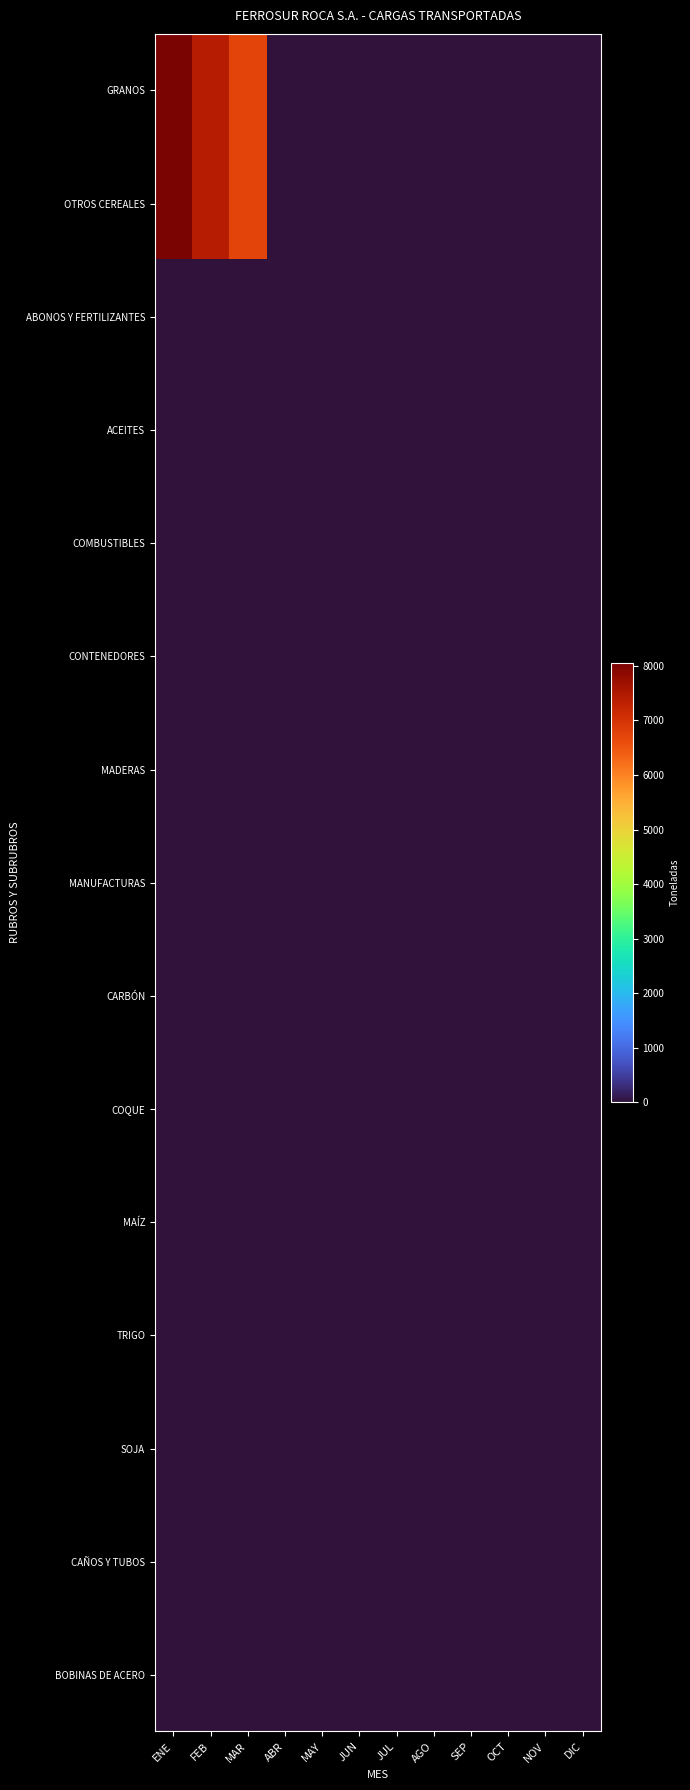

Reading left to right, extract all data points from this chart.

GRANOS: ENE=8055	FEB=7425	MAR=6705	ABR=0	MAY=0	JUN=0	JUL=0	AGO=0	SEP=0	OCT=0	NOV=0	DIC=0
OTROS CEREALES: ENE=8055	FEB=7425	MAR=6705	ABR=0	MAY=0	JUN=0	JUL=0	AGO=0	SEP=0	OCT=0	NOV=0	DIC=0
ABONOS Y FERTILIZANTES: ENE=0	FEB=0	MAR=0	ABR=0	MAY=0	JUN=0	JUL=0	AGO=0	SEP=0	OCT=0	NOV=0	DIC=0
ACEITES: ENE=0	FEB=0	MAR=0	ABR=0	MAY=0	JUN=0	JUL=0	AGO=0	SEP=0	OCT=0	NOV=0	DIC=0
COMBUSTIBLES: ENE=0	FEB=0	MAR=0	ABR=0	MAY=0	JUN=0	JUL=0	AGO=0	SEP=0	OCT=0	NOV=0	DIC=0
CONTENEDORES: ENE=0	FEB=0	MAR=0	ABR=0	MAY=0	JUN=0	JUL=0	AGO=0	SEP=0	OCT=0	NOV=0	DIC=0
MADERAS: ENE=0	FEB=0	MAR=0	ABR=0	MAY=0	JUN=0	JUL=0	AGO=0	SEP=0	OCT=0	NOV=0	DIC=0
MANUFACTURAS: ENE=0	FEB=0	MAR=0	ABR=0	MAY=0	JUN=0	JUL=0	AGO=0	SEP=0	OCT=0	NOV=0	DIC=0
CARBÓN: ENE=0	FEB=0	MAR=0	ABR=0	MAY=0	JUN=0	JUL=0	AGO=0	SEP=0	OCT=0	NOV=0	DIC=0
COQUE: ENE=0	FEB=0	MAR=0	ABR=0	MAY=0	JUN=0	JUL=0	AGO=0	SEP=0	OCT=0	NOV=0	DIC=0
MAÍZ: ENE=0	FEB=0	MAR=0	ABR=0	MAY=0	JUN=0	JUL=0	AGO=0	SEP=0	OCT=0	NOV=0	DIC=0
TRIGO: ENE=0	FEB=0	MAR=0	ABR=0	MAY=0	JUN=0	JUL=0	AGO=0	SEP=0	OCT=0	NOV=0	DIC=0
SOJA: ENE=0	FEB=0	MAR=0	ABR=0	MAY=0	JUN=0	JUL=0	AGO=0	SEP=0	OCT=0	NOV=0	DIC=0
CAÑOS Y TUBOS: ENE=0	FEB=0	MAR=0	ABR=0	MAY=0	JUN=0	JUL=0	AGO=0	SEP=0	OCT=0	NOV=0	DIC=0
BOBINAS DE ACERO: ENE=0	FEB=0	MAR=0	ABR=0	MAY=0	JUN=0	JUL=0	AGO=0	SEP=0	OCT=0	NOV=0	DIC=0